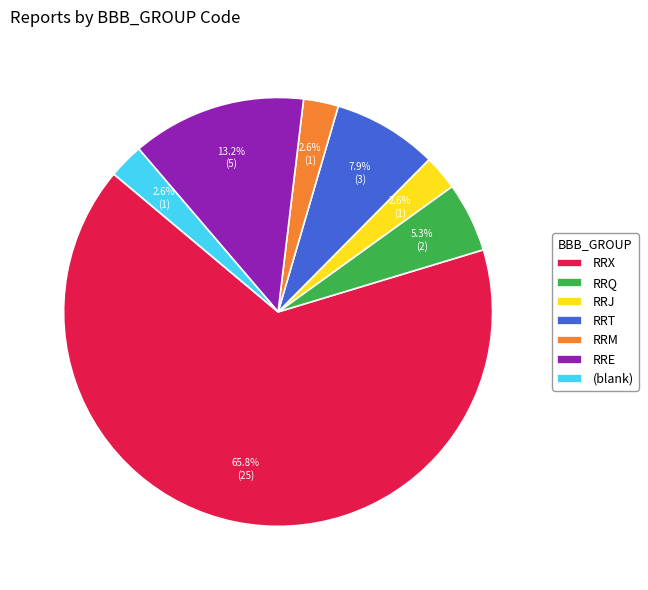

What is the majority slice?

RRX